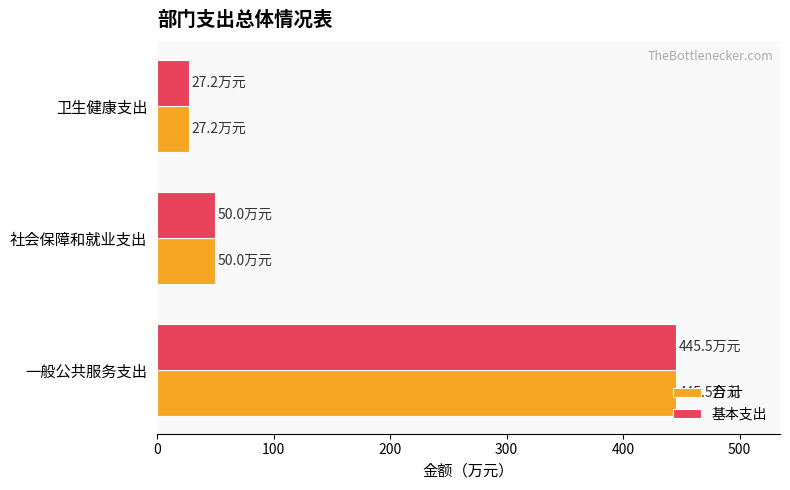

What is the difference between the maximum and minimum values in the 合 计 series?

418.3